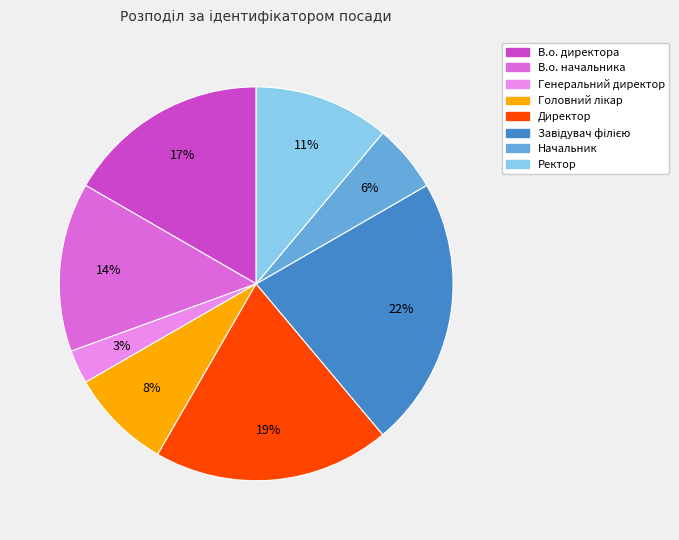

The Ректор slice represents 19% of the pie. True or false?

False